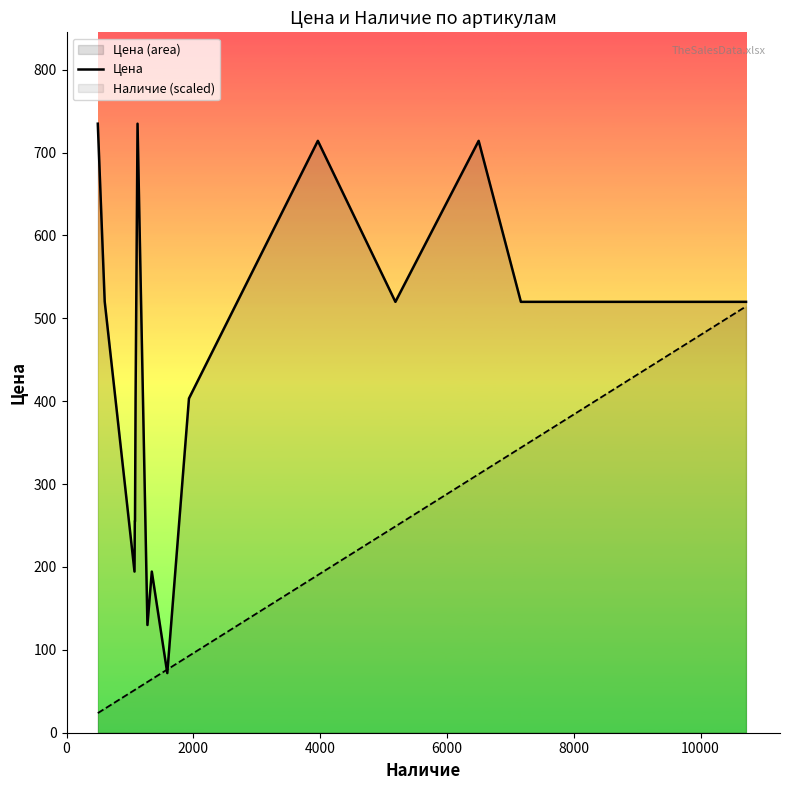

What is the maximum value shown in the chart?

734.8